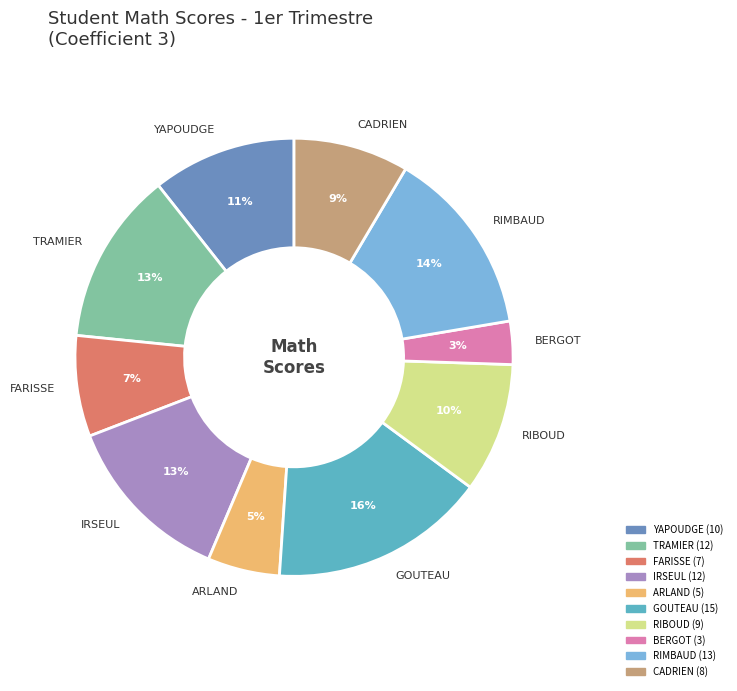

To the nearest percent, what portion does RIBOUD represent?

10%